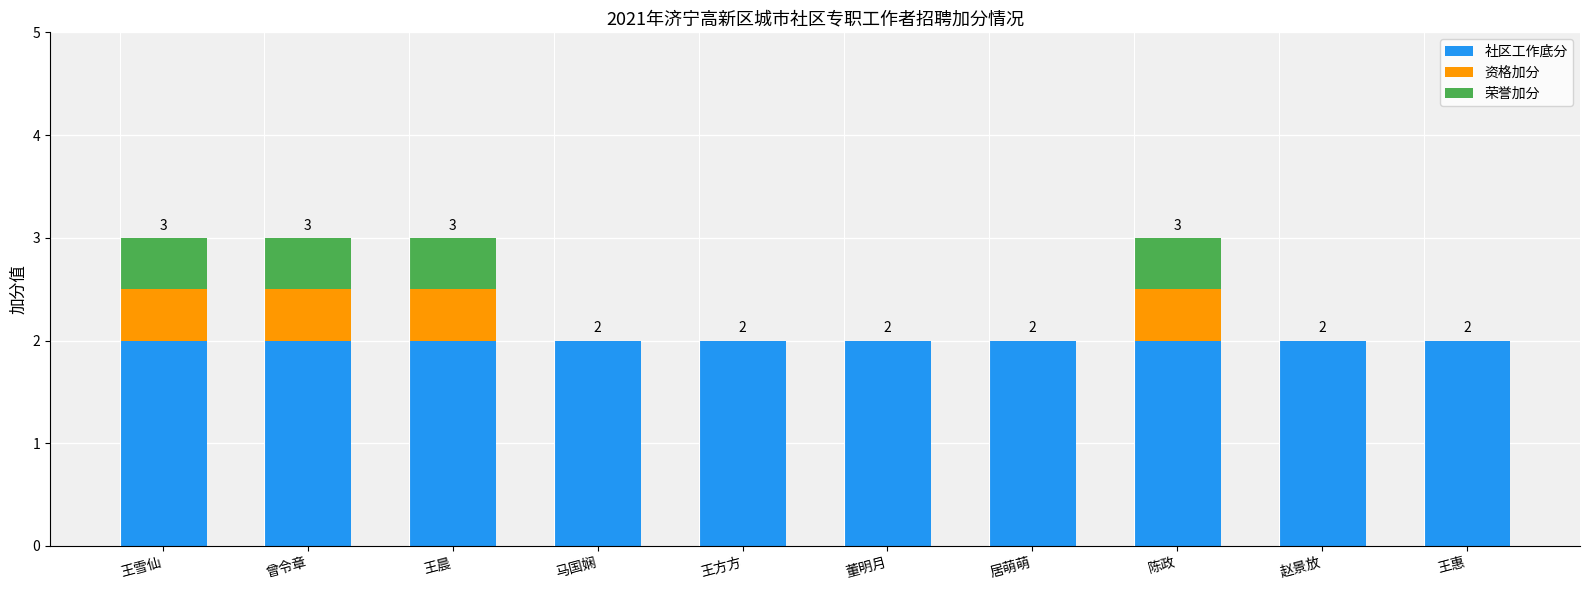

What is the highest value of the 社区工作底分 series?

2.0